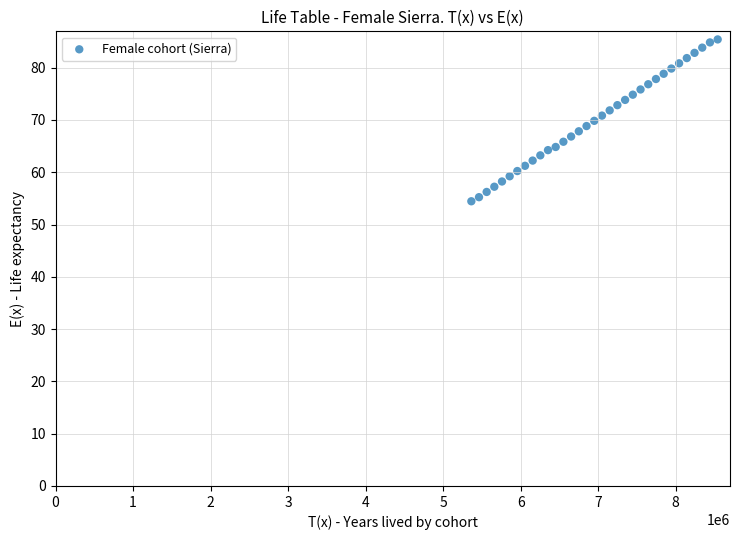

What is the range of X values (max minus min)?

3177525.9